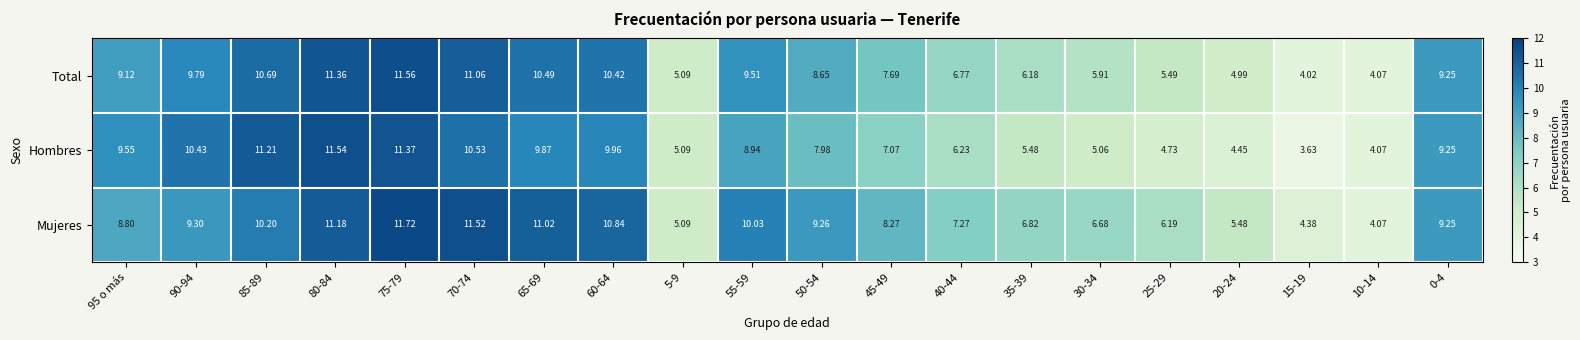

At how many categories does at least one series exceed 4?

20